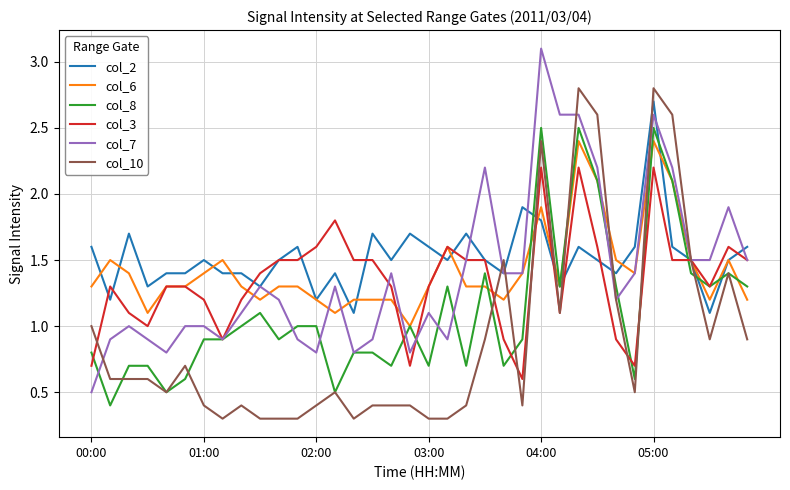

Rank the series by their maximum value, from lowest to highest.

col_3, col_6, col_8, col_2, col_10, col_7